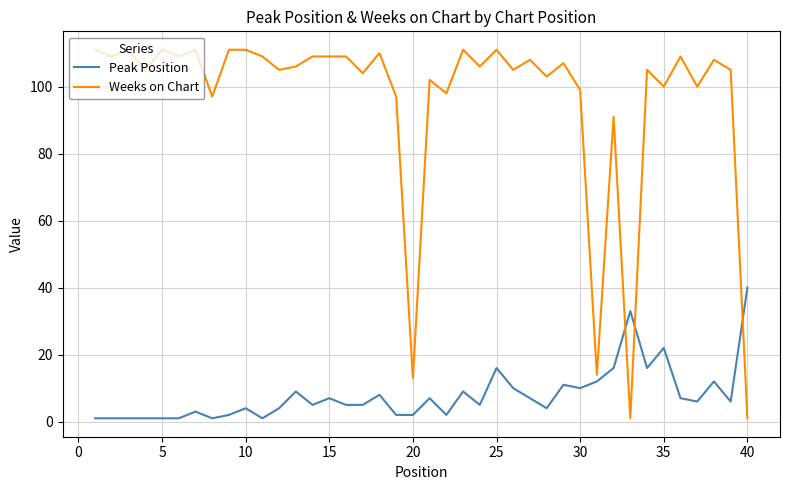

What is the difference between the maximum and minimum values in the Peak Position series?

39